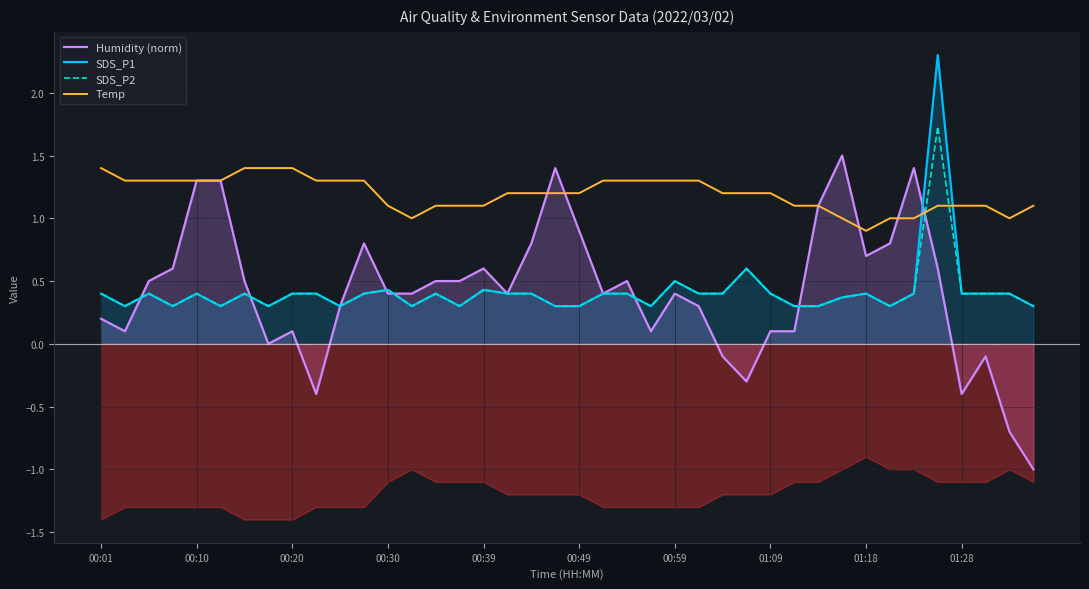

What position from the left is 11?

12